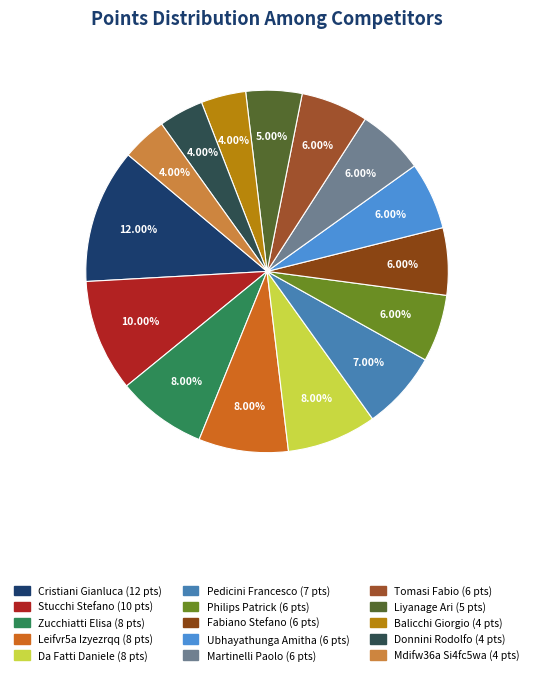

What percentage is the Martinelli Paolo slice, to the nearest percent?

6%